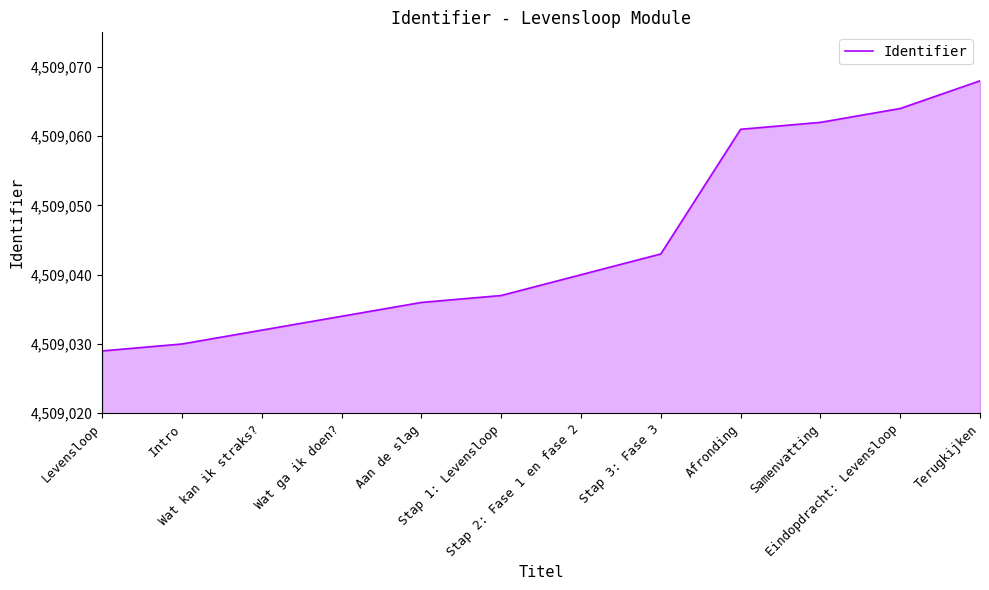

Reading right to left, list all the values displayed in this chart.

4509068	4509064	4509062	4509061	4509043	4509040	4509037	4509036	4509034	4509032	4509030	4509029